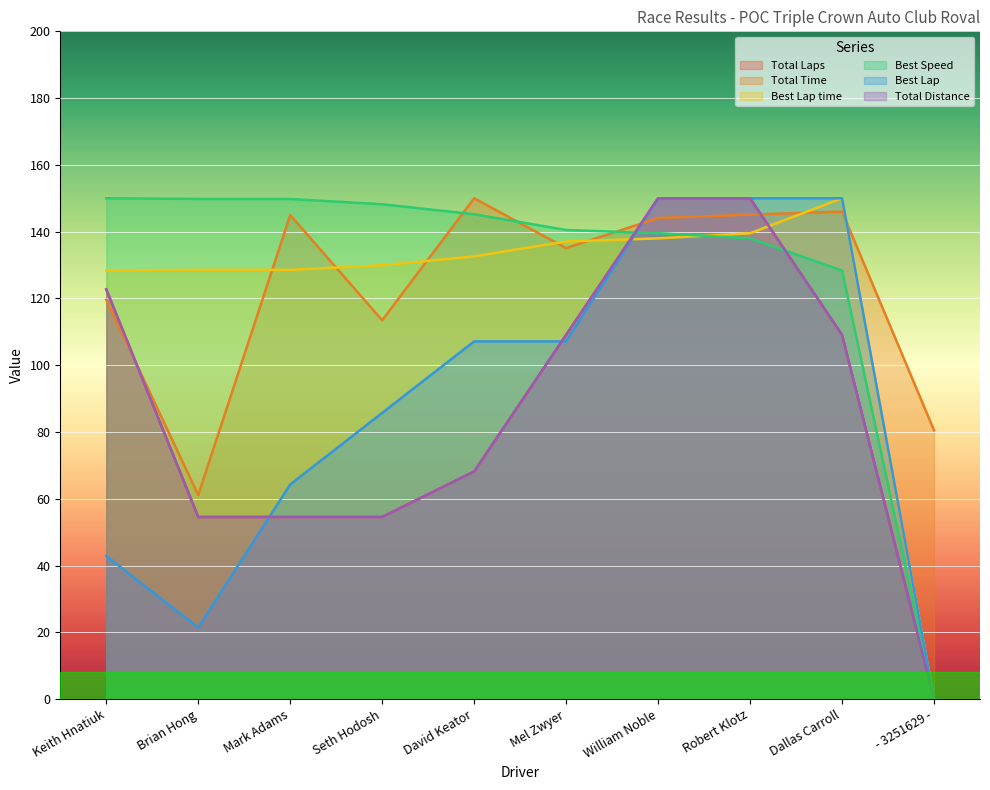

Between Mel Zwyer and William Noble, which series saw the biggest shift?

Best Lap